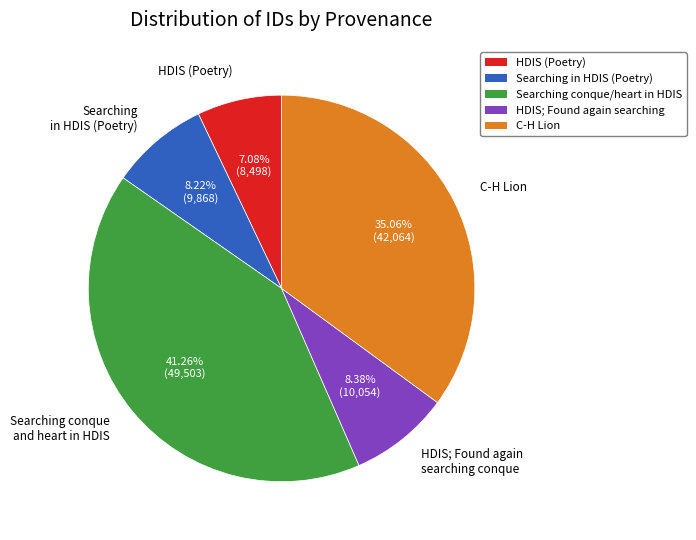

Does any single category account for the majority?

No